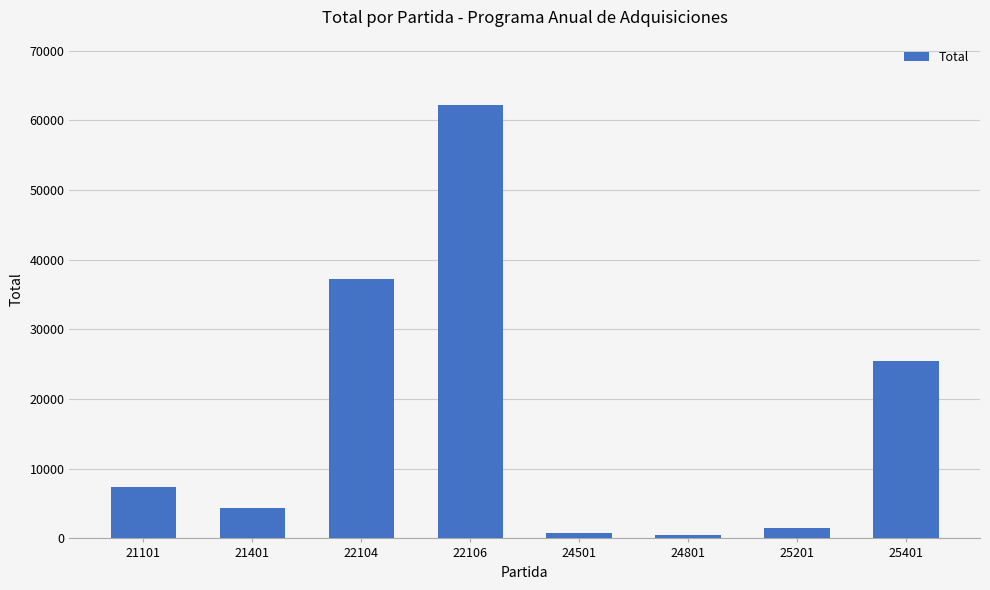

What is the average value?

17421.5